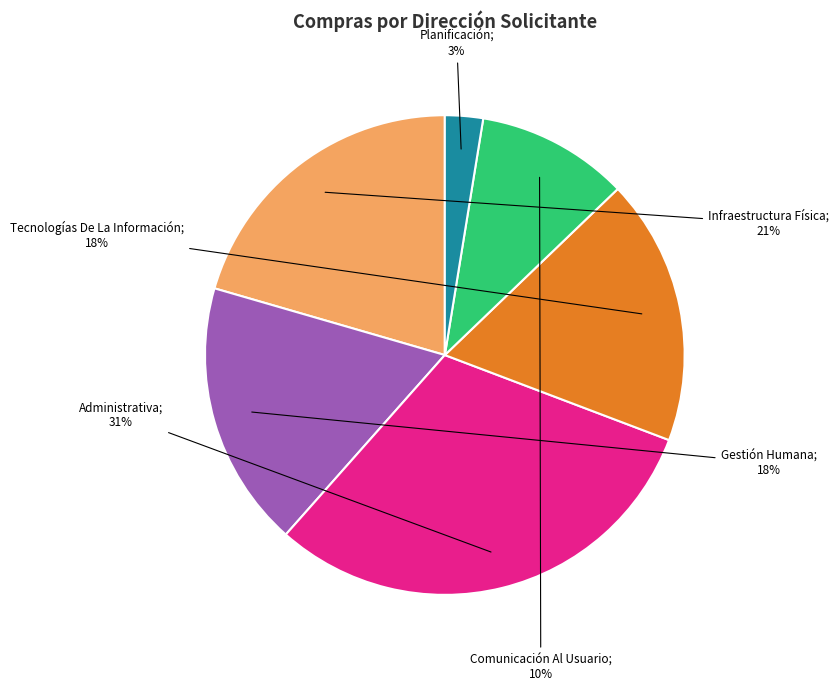

To the nearest percent, what is the average slice percentage?

17%